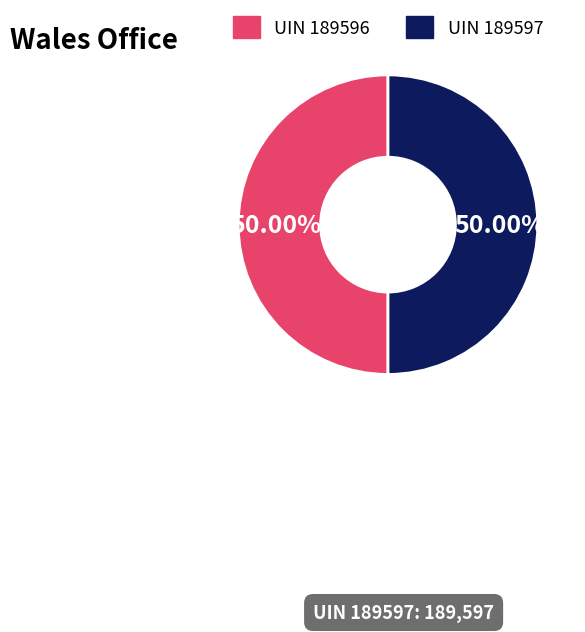

Which category accounts for the majority?

189597